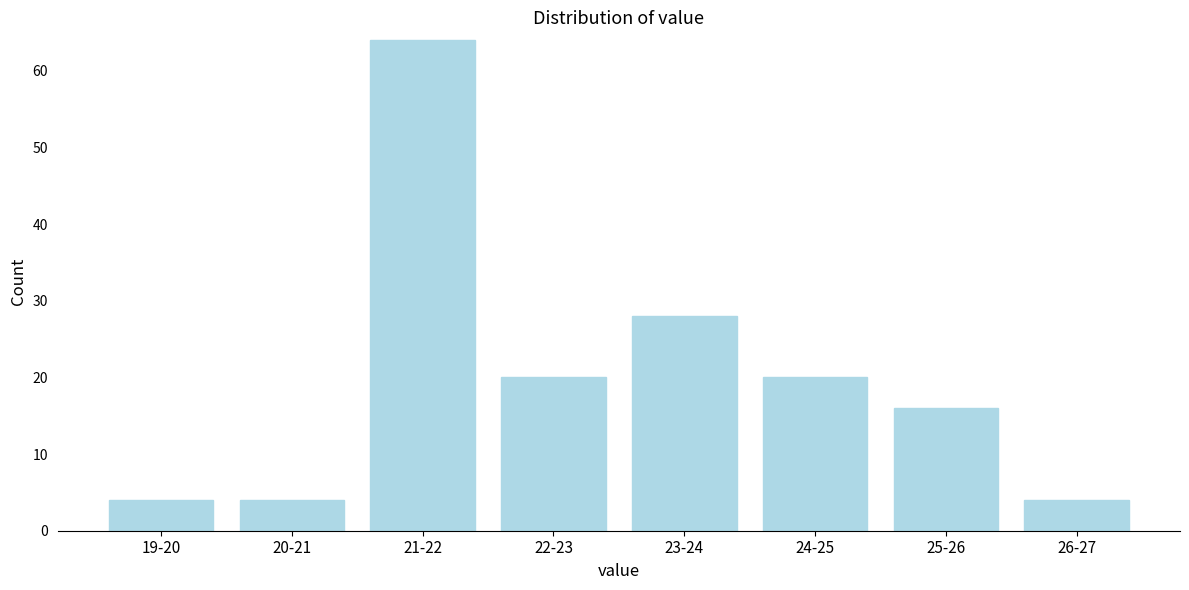

Reading left to right, list all the values displayed in this chart.

19-20=4	20-21=4	21-22=64	22-23=20	23-24=28	24-25=20	25-26=16	26-27=4